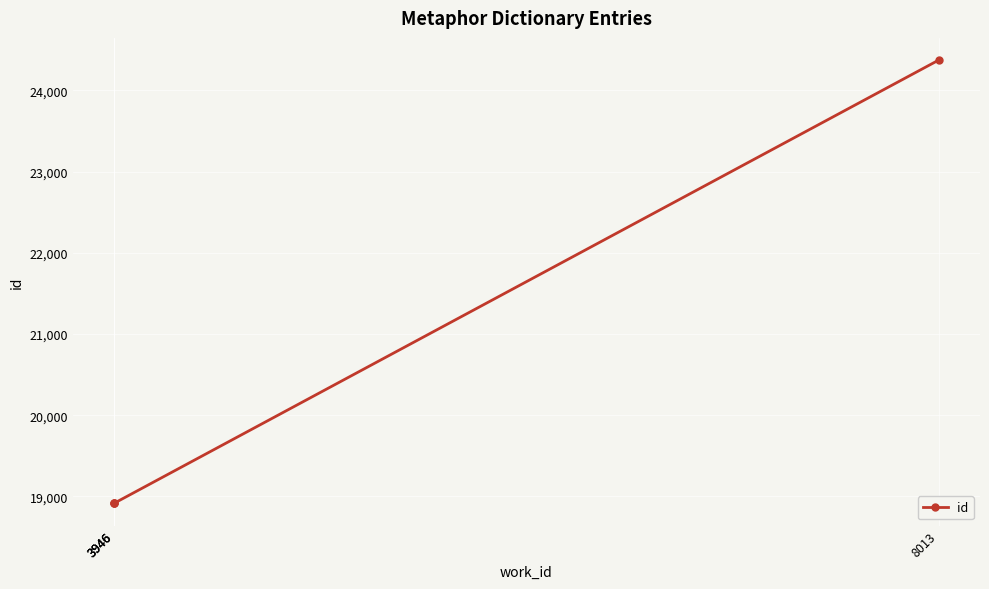

Which has a higher value, 8013 or 3946?

8013